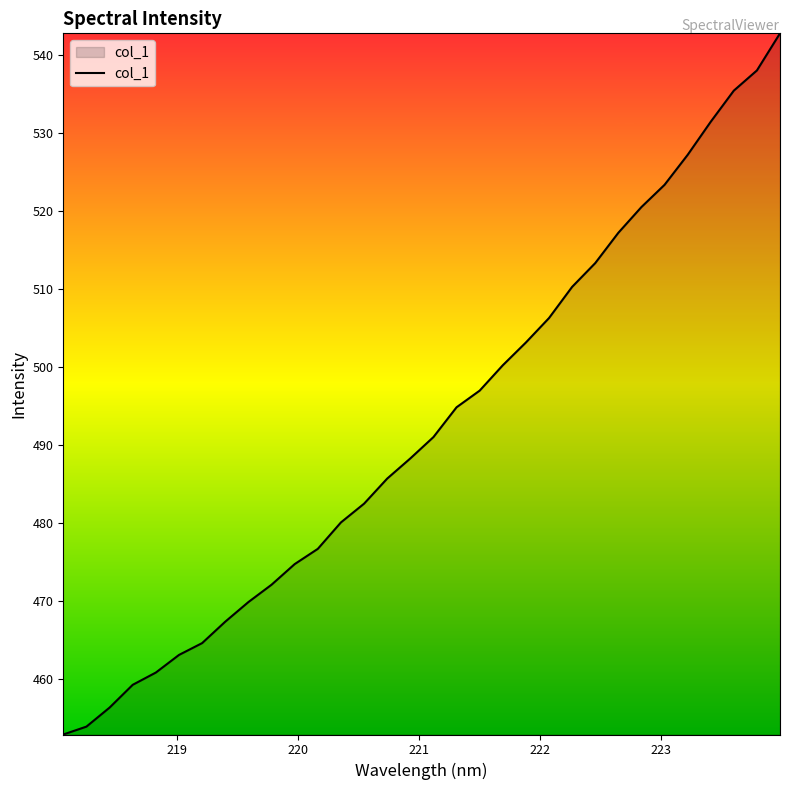

What is the smallest value displayed?

452.9